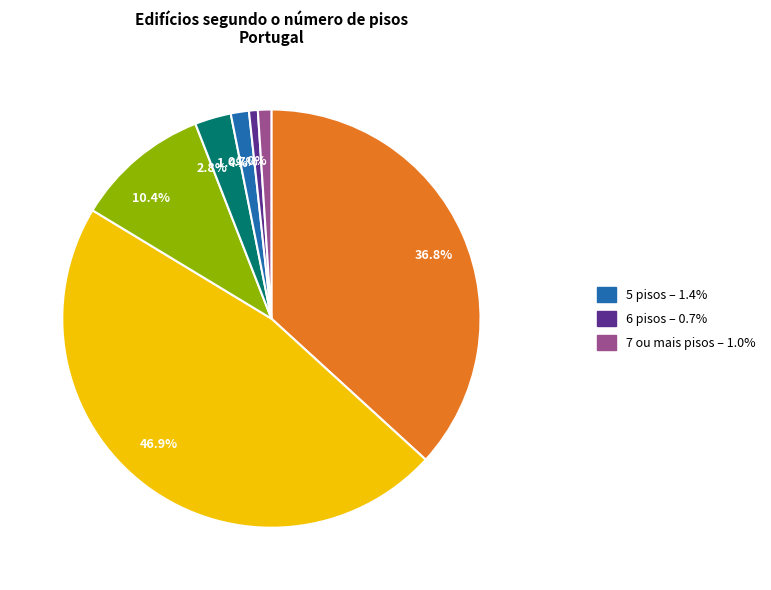

Which category has the biggest portion of the pie?

46.9%